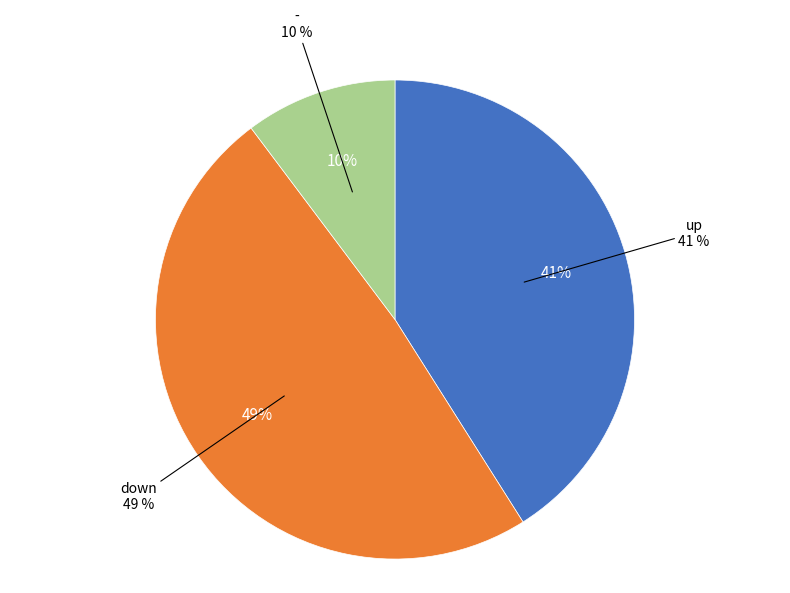

True or false: up accounts for 67% of the total.

False